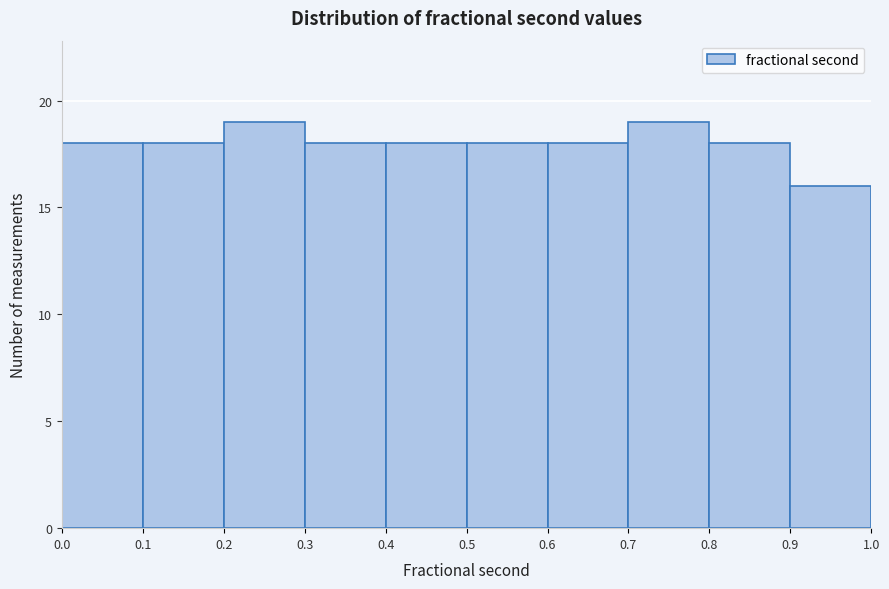

What is the height of the bar covering 0.6 to 0.7 on the x-axis? The values are not printed on the chart, so give them approximately, as read against the axis.

18